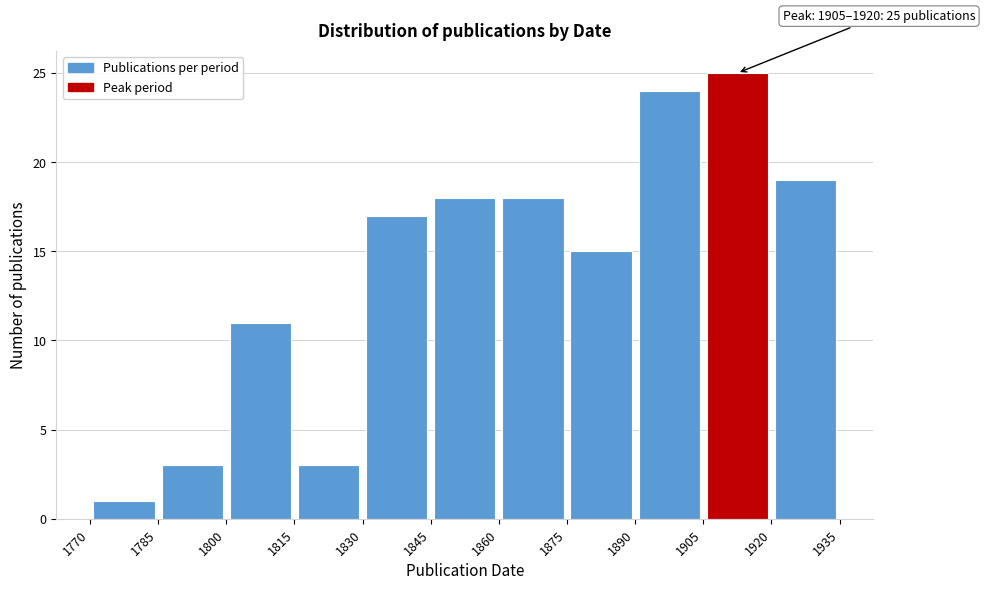

Over which range of the x-axis is the bar tallest?

1905 to 1920